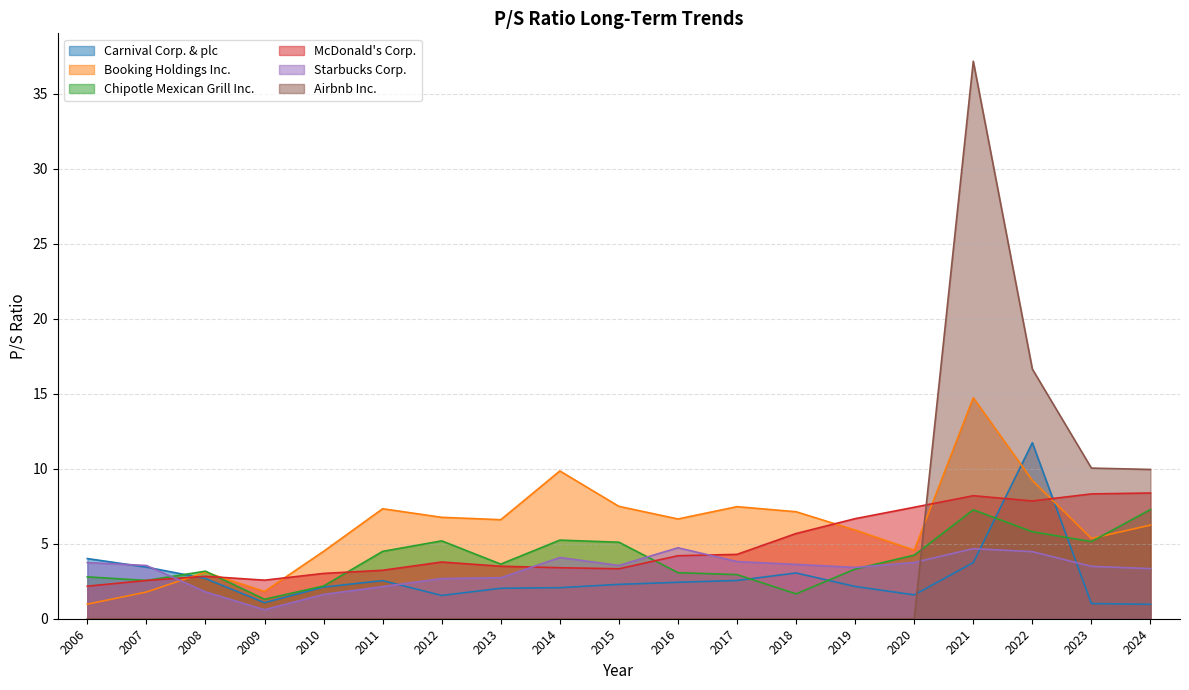

Count the number of categories in the chart.

19